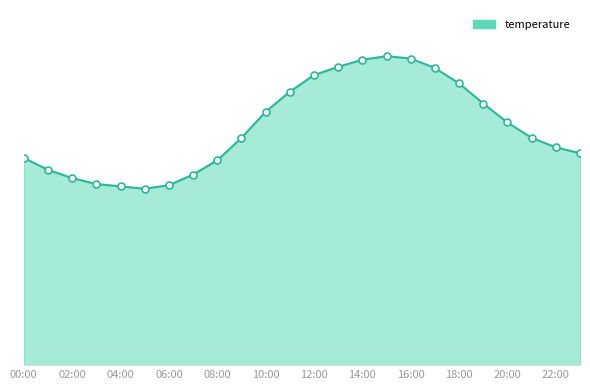

Is this an area chart (filled region under the line)?

Yes